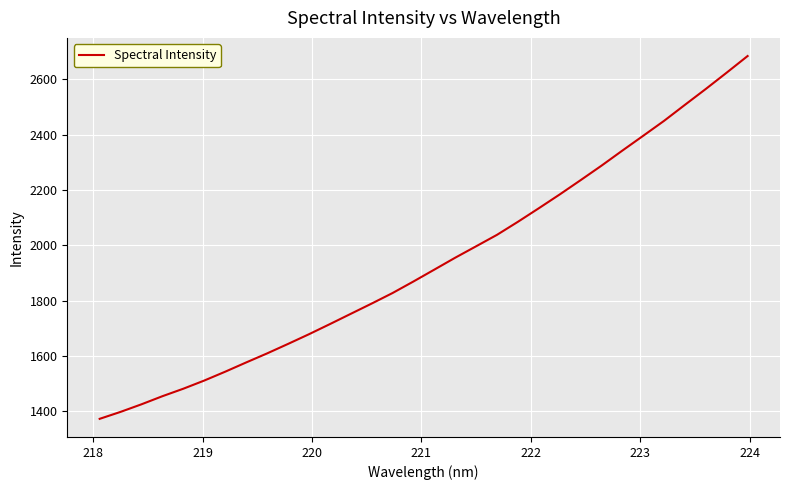

What is the maximum value shown in the chart?

2684.9